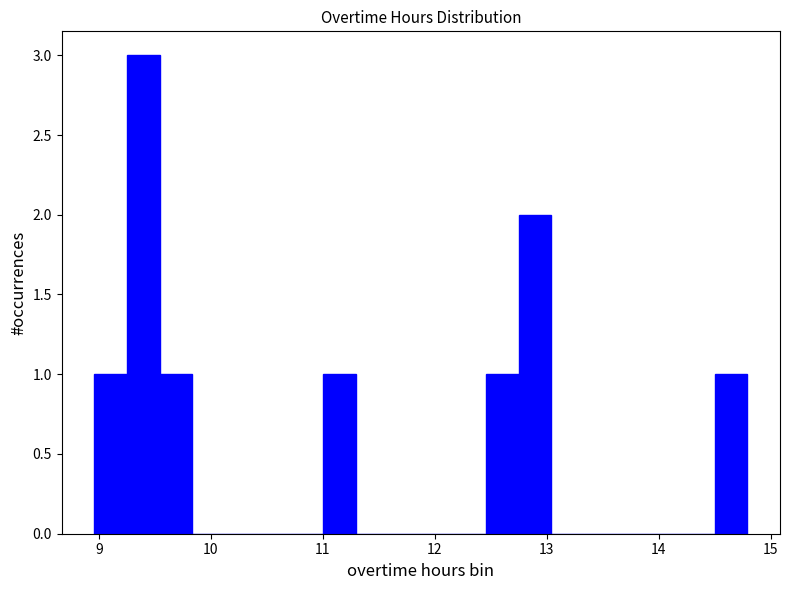

Read against the x-axis, roughly where is the centre of the tallest bar?

9.4